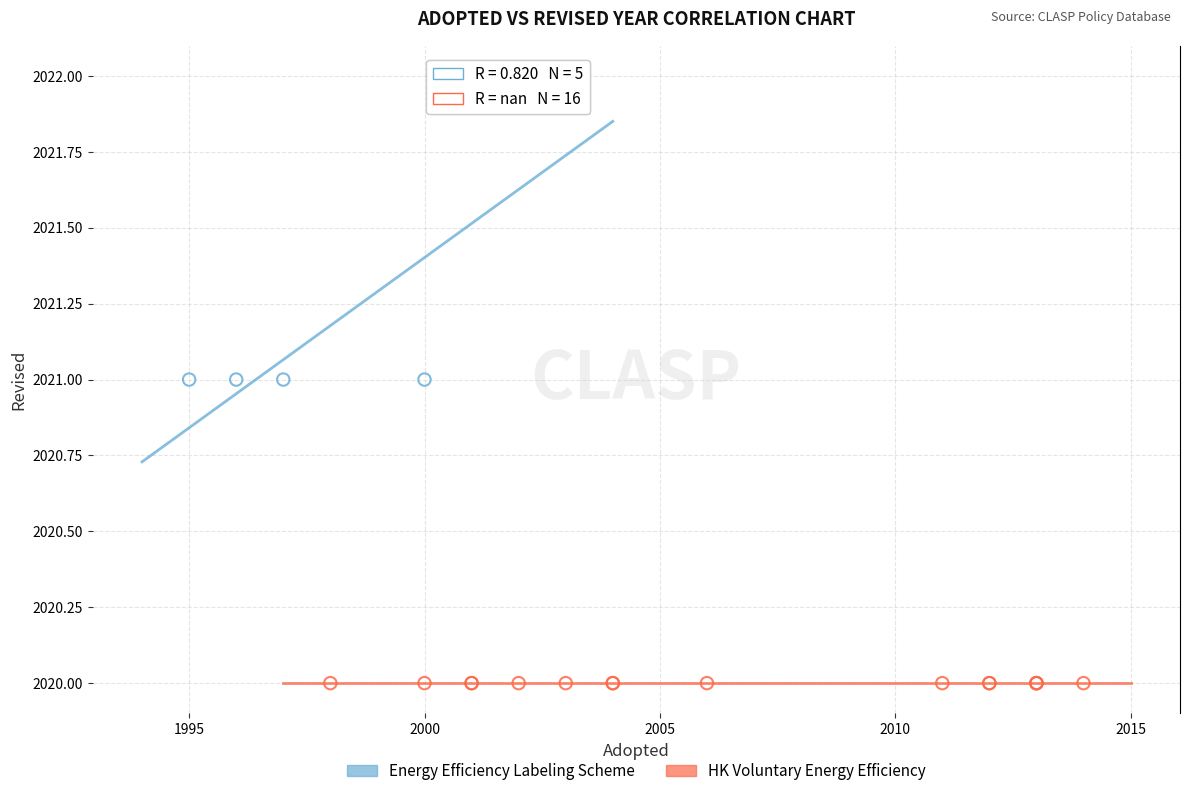

Which series contains the highest Y value?

Energy Efficiency Labeling Scheme